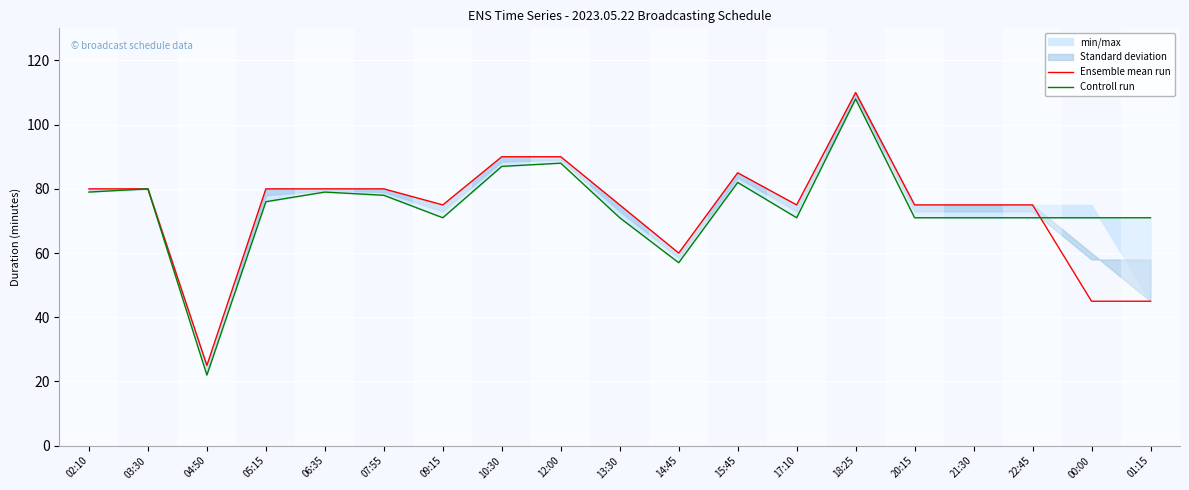

Reading left to right, what are all the values shown in this chart?

Ensemble mean run: 02:10=80	03:30=80	04:50=25	05:15=80	06:35=80	07:55=80	09:15=75	10:30=90	12:00=90	13:30=75	14:45=60	15:45=85	17:10=75	18:25=110	20:15=75	21:30=75	22:45=75	00:00=45	01:15=45
Controll run: 02:10=79	03:30=80	04:50=22	05:15=76	06:35=79	07:55=78	09:15=71	10:30=87	12:00=88	13:30=71	14:45=57	15:45=82	17:10=71	18:25=108	20:15=71	21:30=71	22:45=71	00:00=71	01:15=71